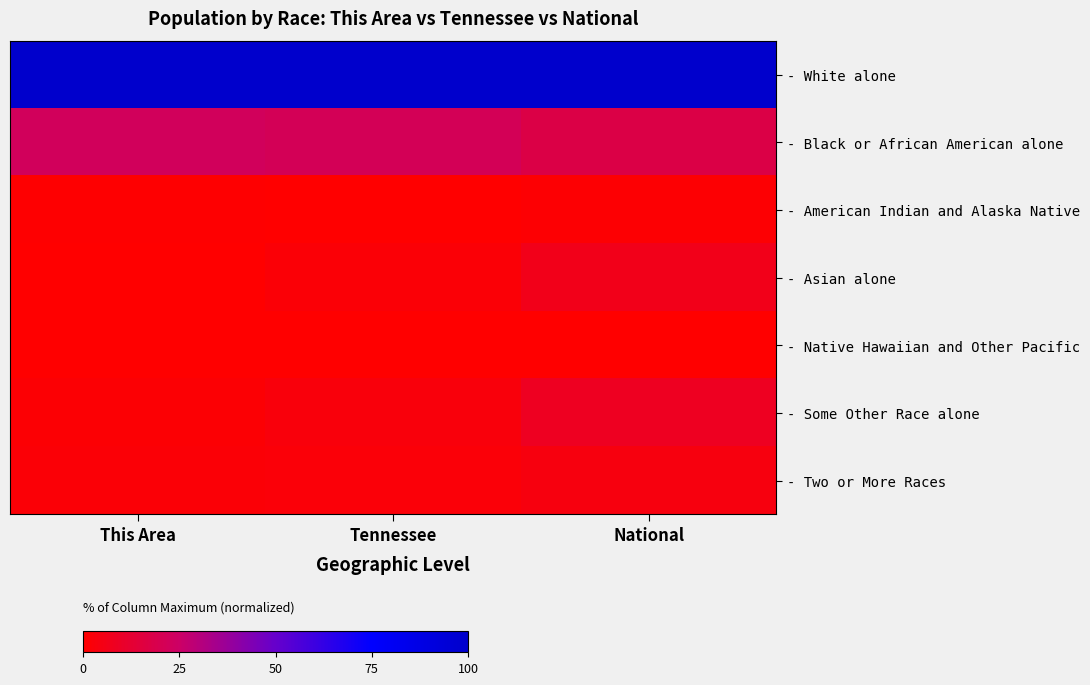

At Tennessee, list the series in order from largest to smallest.

- White alone, - Black or African American alone, - Some Other Race alone, - Two or More Races, - Asian alone, - American Indian and Alaska Native, - Native Hawaiian and Other Pacific